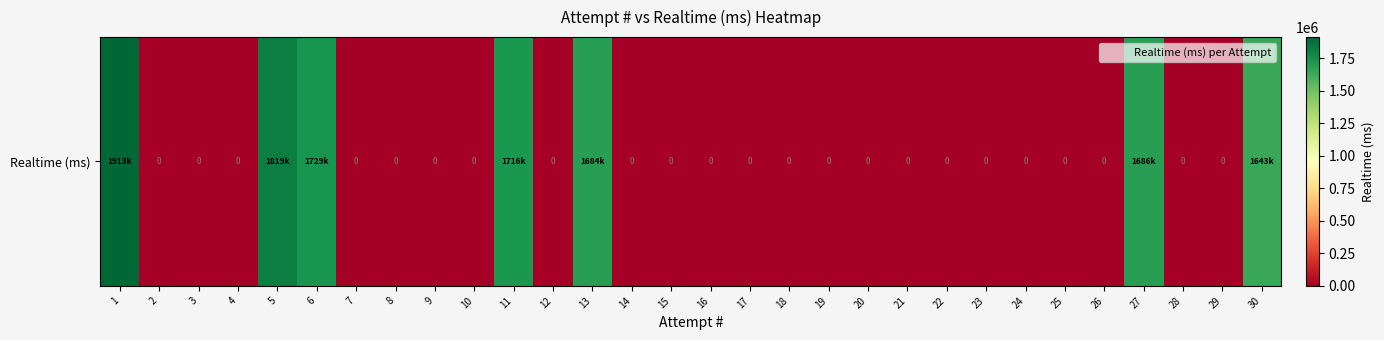

What is the greatest value displayed?

1913911